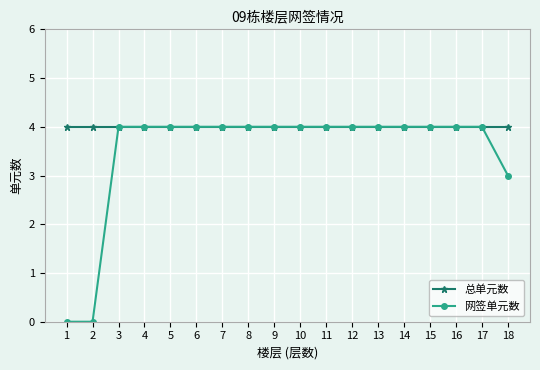

The value of 总单元数 at 5 is 4. True or false?

True